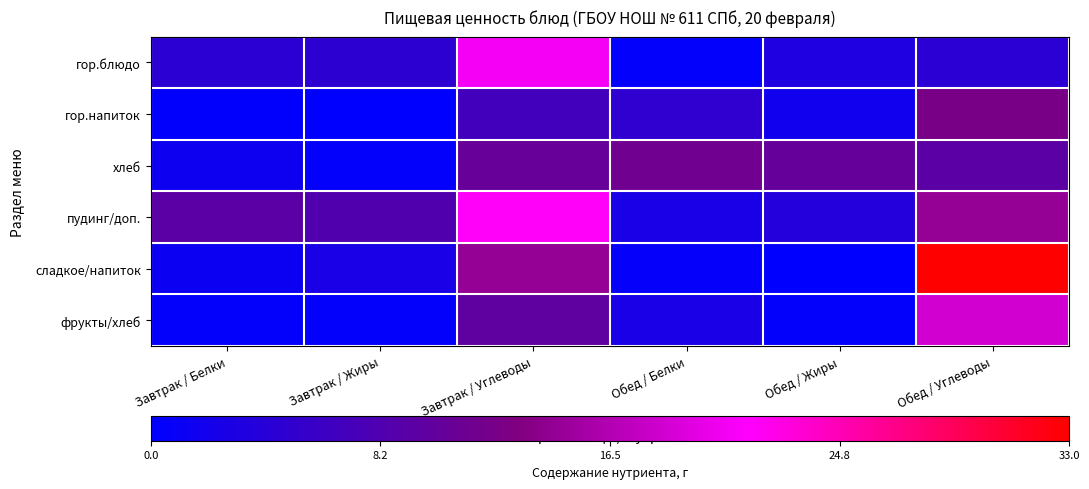

Reading left to right, list all the values displayed in this chart.

гор.блюдо: Завтрак / Белки=4.6	Завтрак / Жиры=4.7	Завтрак / Углеводы=20.8	Обед / Белки=0.5	Обед / Жиры=3.1	Обед / Углеводы=4.5
гор.напиток: Завтрак / Белки=0.2	Завтрак / Жиры=0.0	Завтрак / Углеводы=6.9	Обед / Белки=5.0	Обед / Жиры=1.9	Обед / Углеводы=12.4
хлеб: Завтрак / Белки=1.5	Завтрак / Жиры=0.5	Завтрак / Углеводы=10.6	Обед / Белки=11.5	Обед / Жиры=10.5	Обед / Углеводы=9.5
пудинг/доп.: Завтрак / Белки=9.4	Завтрак / Жиры=8.4	Завтрак / Углеводы=21.7	Обед / Белки=2.6	Обед / Жиры=3.7	Обед / Углеводы=14.6
сладкое/напиток: Завтрак / Белки=1.4	Завтрак / Жиры=2.6	Завтрак / Углеводы=14.6	Обед / Белки=0.6	Обед / Жиры=0.0	Обед / Углеводы=33.0
фрукты/хлеб: Завтрак / Белки=0.4	Завтрак / Жиры=0.4	Завтрак / Углеводы=9.8	Обед / Белки=2.6	Обед / Жиры=0.4	Обед / Углеводы=18.5